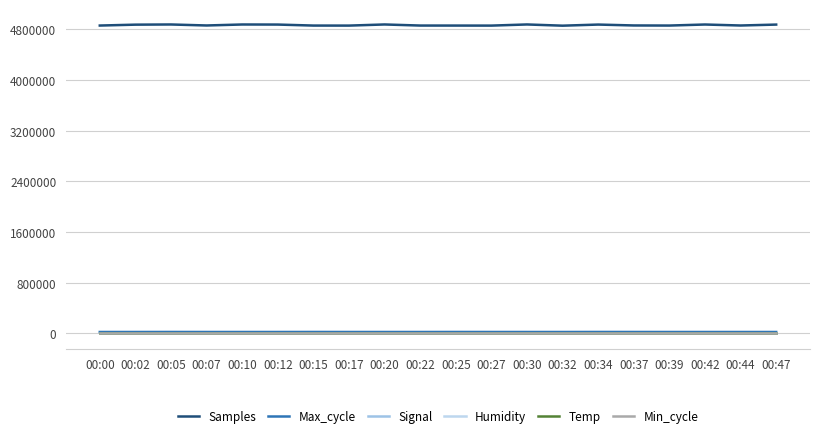

Which series has the largest total across all categories?

Samples